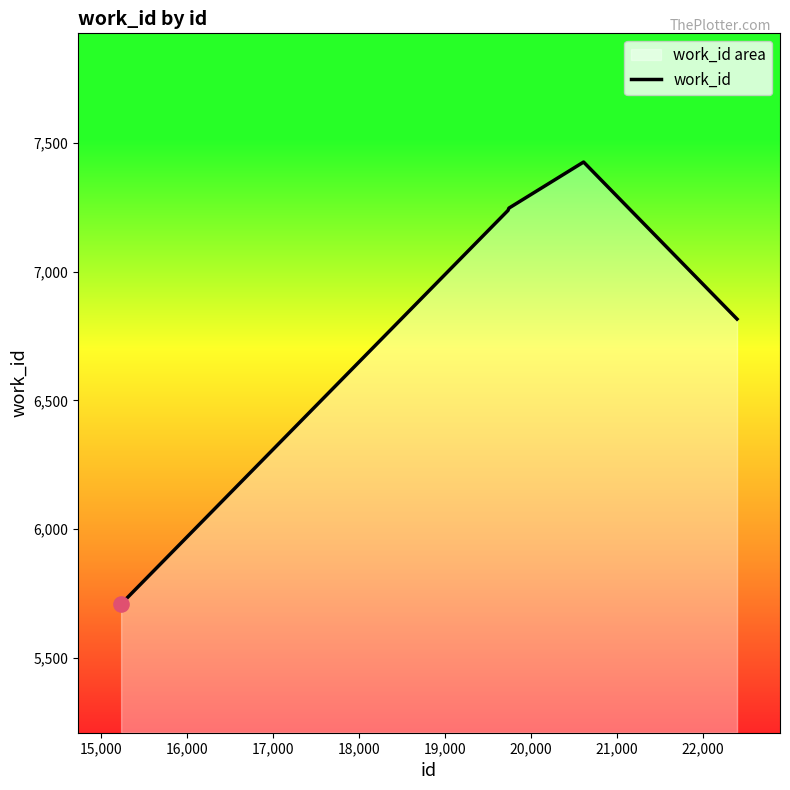

What is the difference between the maximum and second lowest values?

610